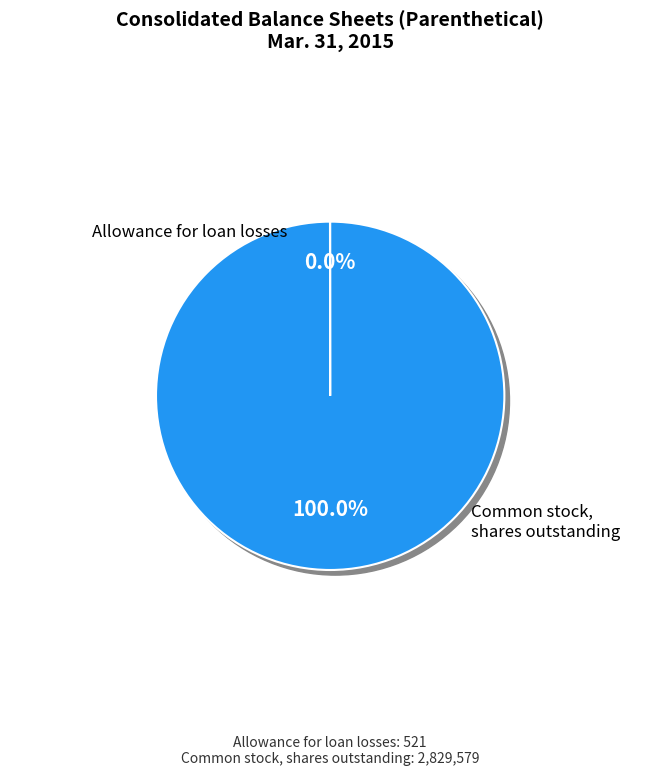

The Common stock, shares outstanding slice represents 100% of the pie. True or false?

True